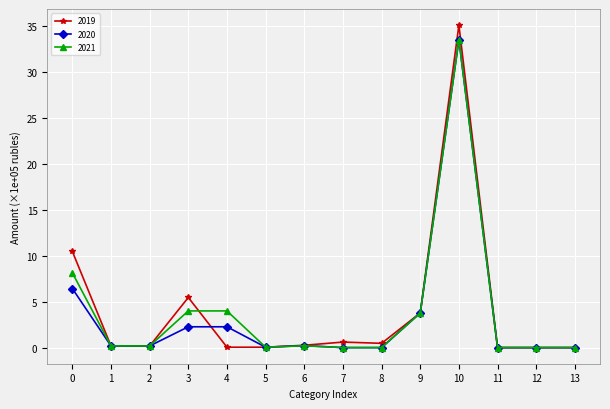

At which category does the chart reach its peak across all series?

10